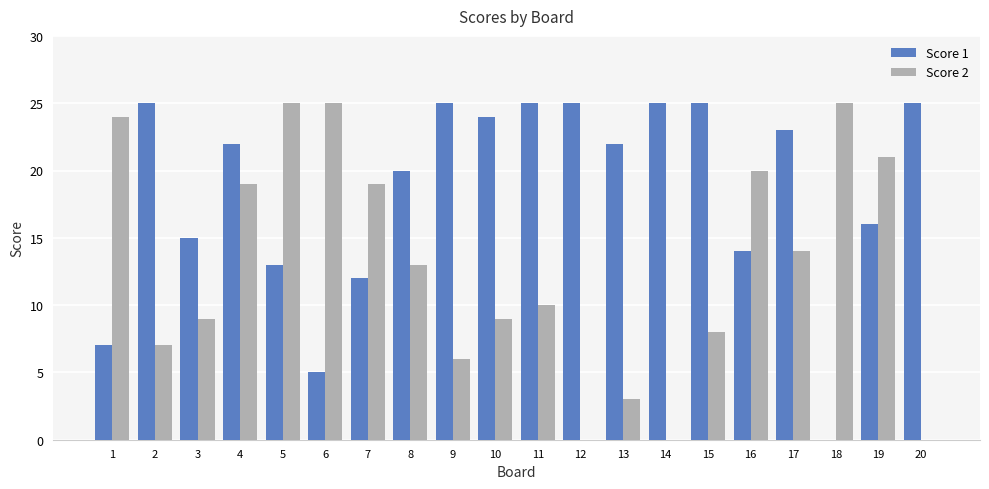

What is the sum of the Score 2 values at 12 and 3?

9